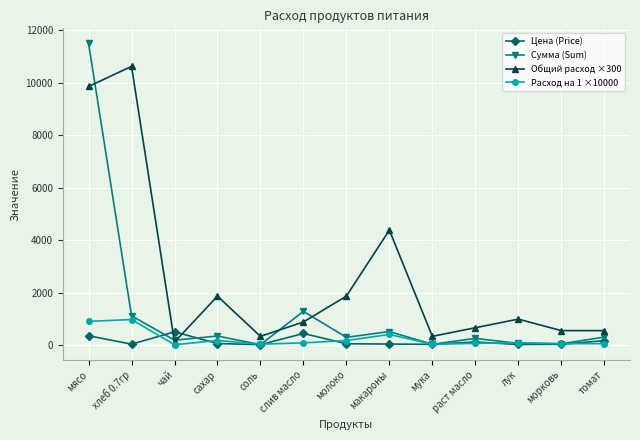

How many series are shown in this chart?

4